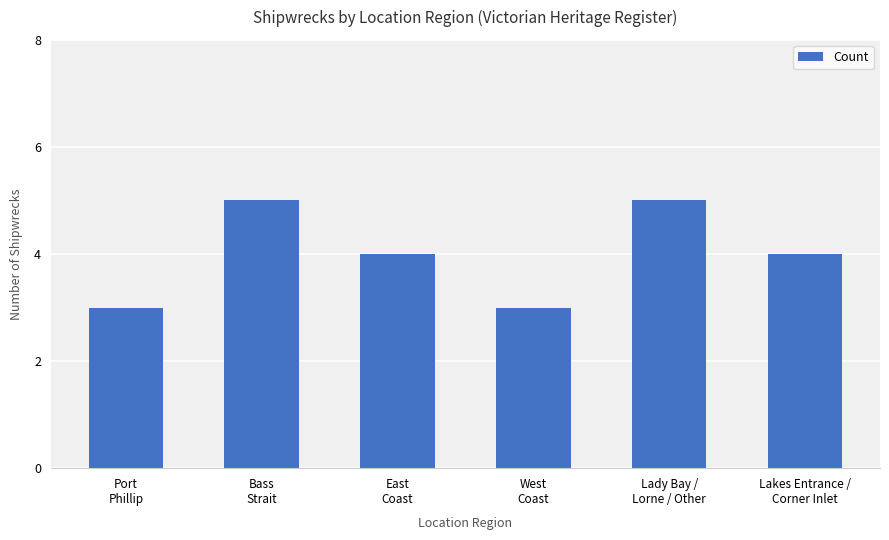

What is the smallest value displayed?

3